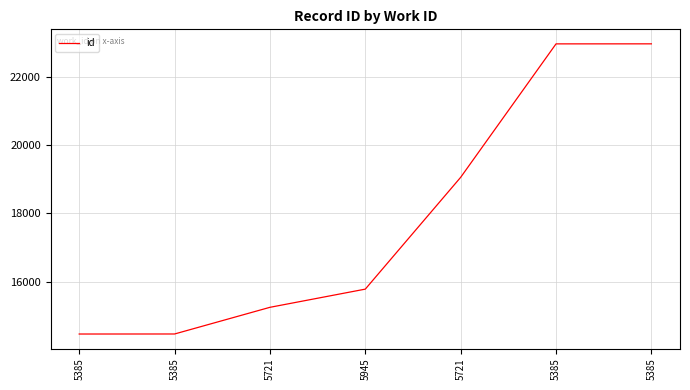

How many values are below 15783?

3